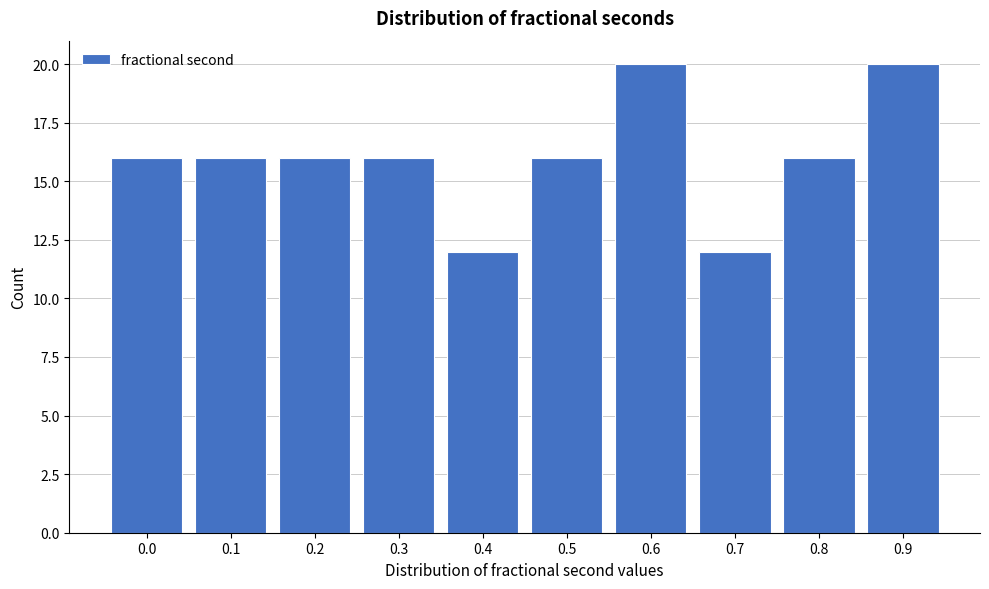

Reading left to right, extract all data points from this chart.

0.0=16	0.1=16	0.2=16	0.3=16	0.4=12	0.5=16	0.6=20	0.7=12	0.8=16	0.9=20